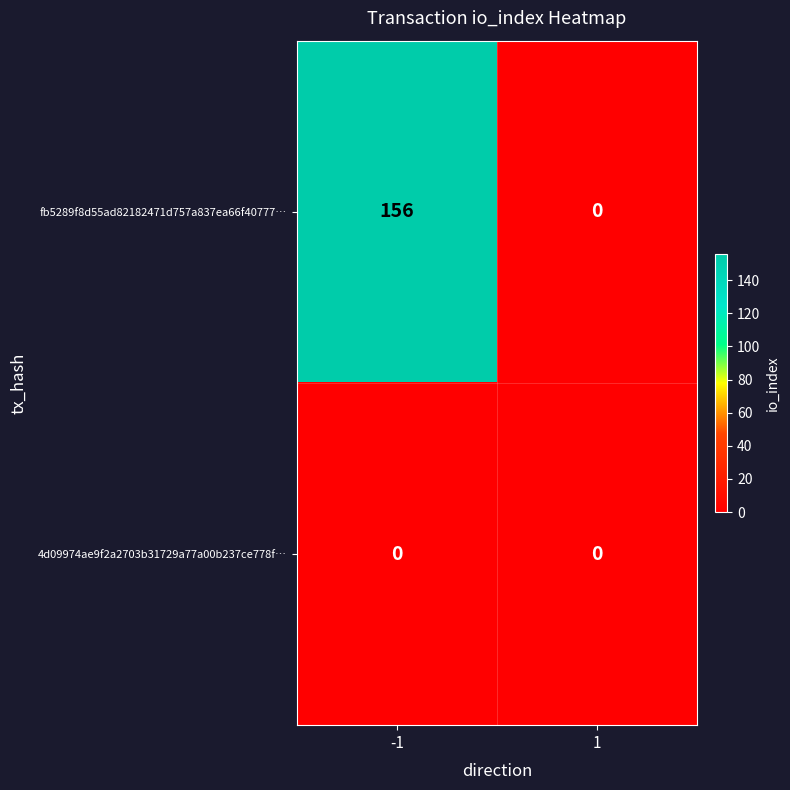

What is the average value of the fb5289f8d55ad82182471d757a837ea66f40777… series?

78